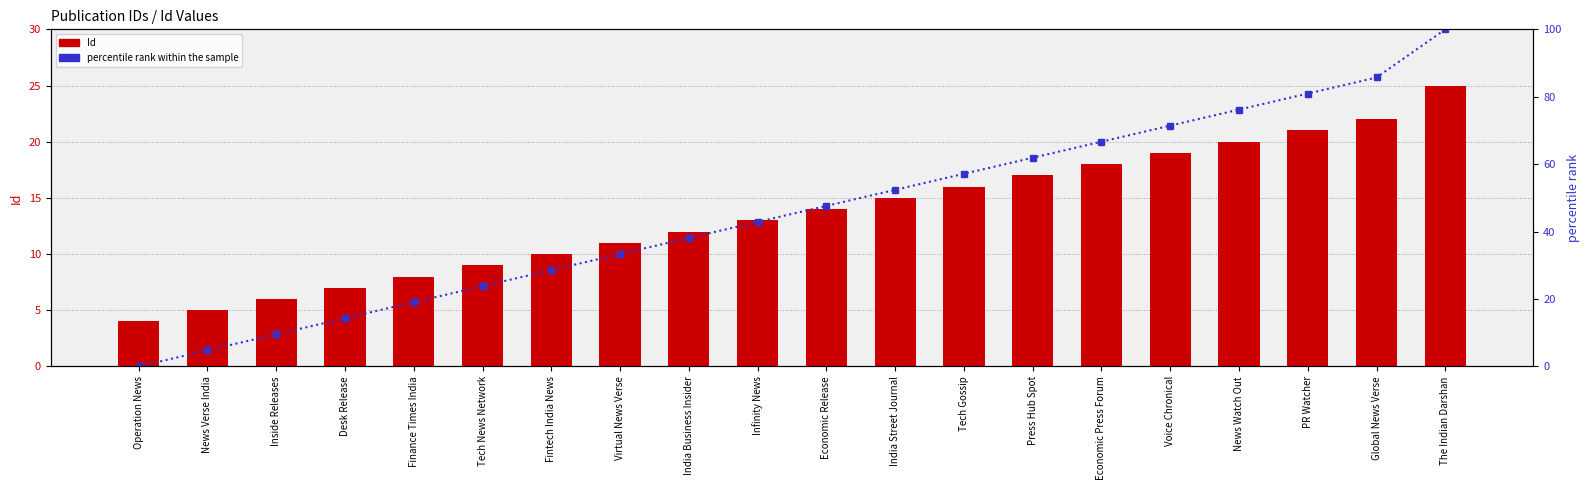

What is the difference between the highest and lowest values at The Indian Darshan?

75.0